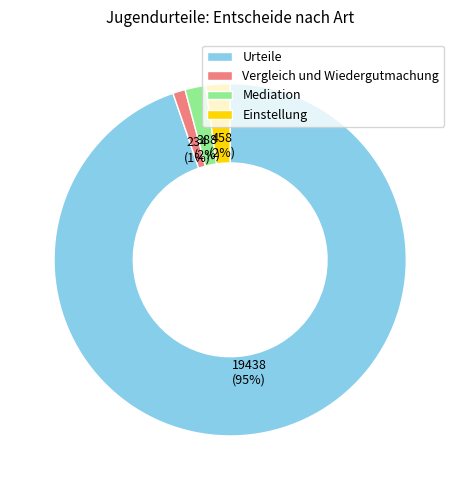

How many slices are in this pie chart?

4